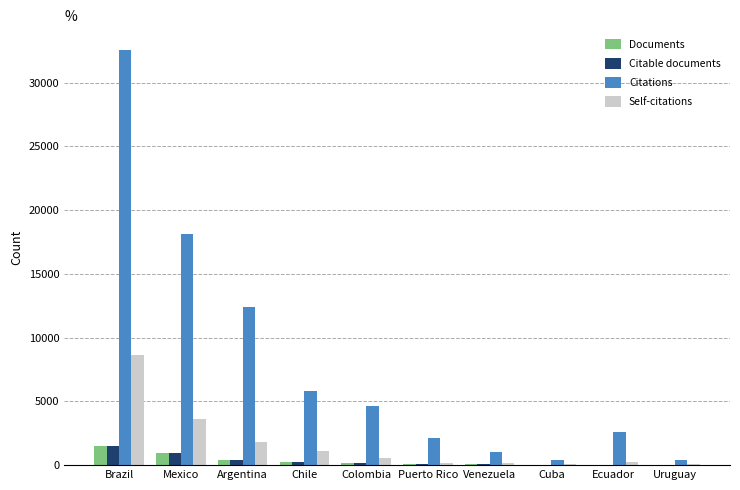

Which series changed the most between Brazil and Ecuador?

Citations